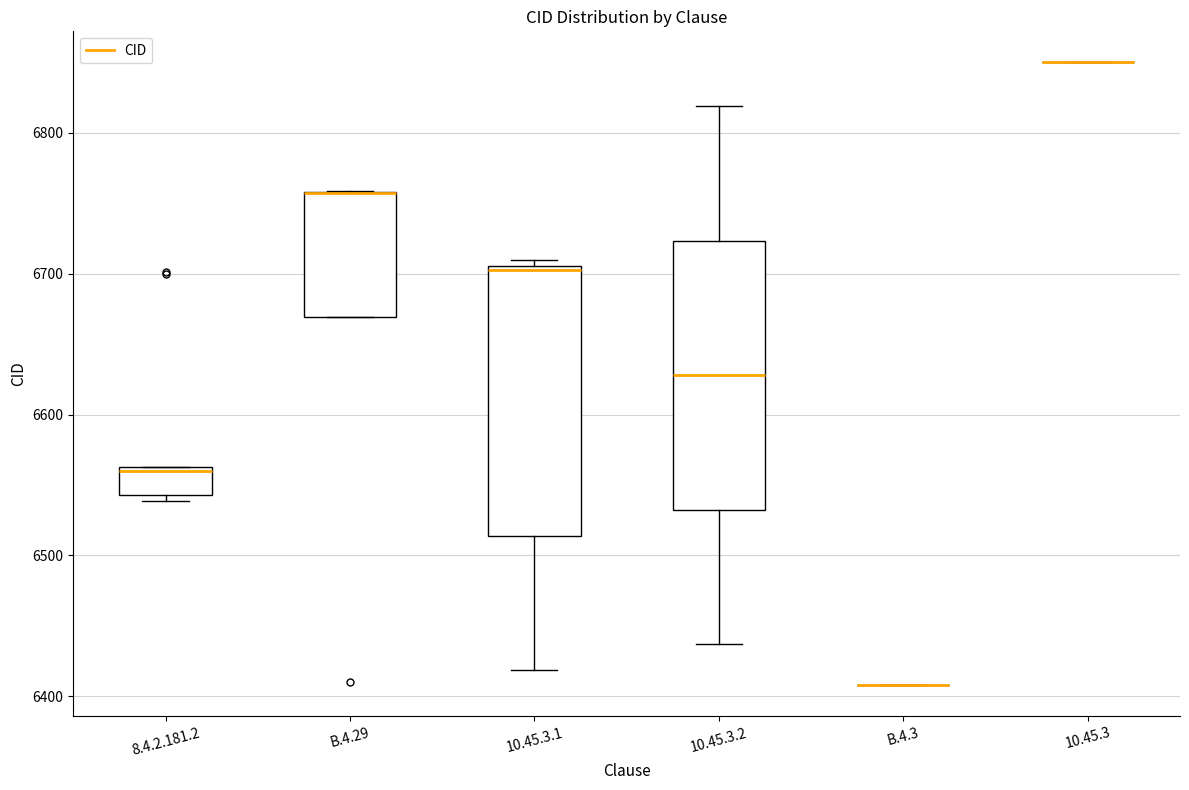

Where is the upper edge of the box for 10.45.3.1 on the y-axis? The values are not printed on the chart, so give them approximately, as read against the axis.

6710